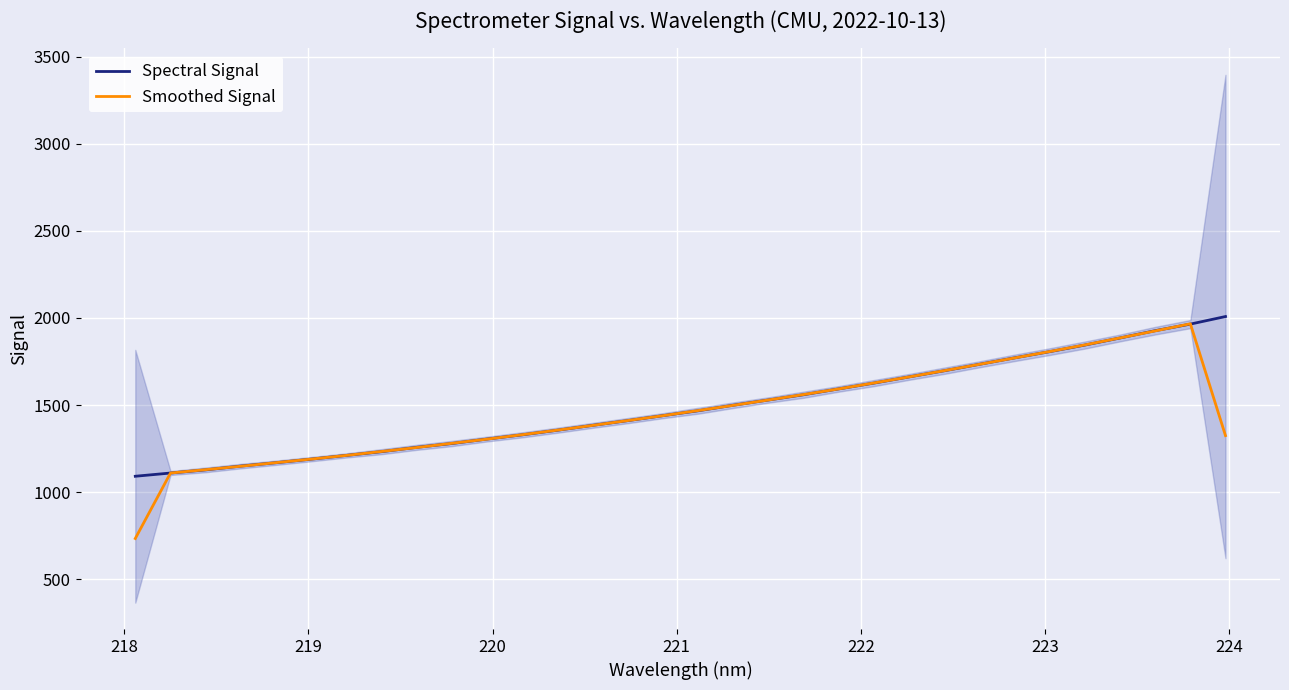

How many distinct data groups are displayed?

2